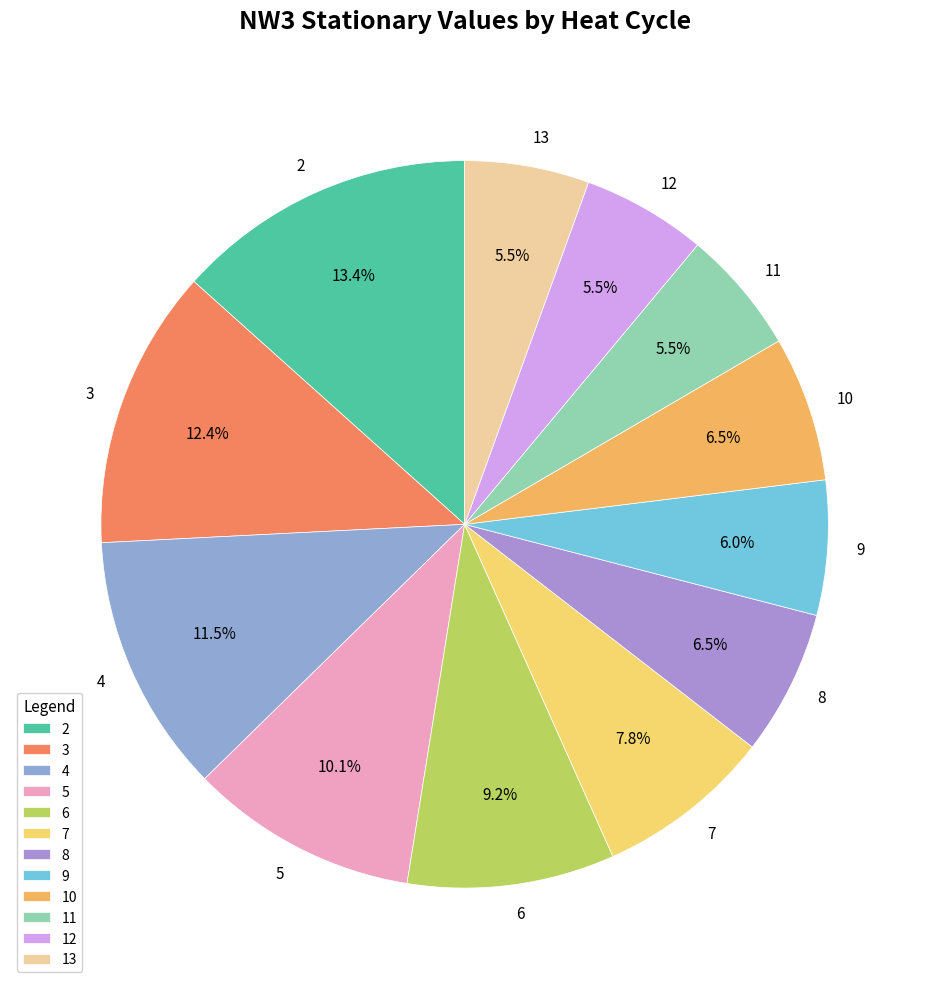

Is the sum of 11 and 4 greater than half?

No